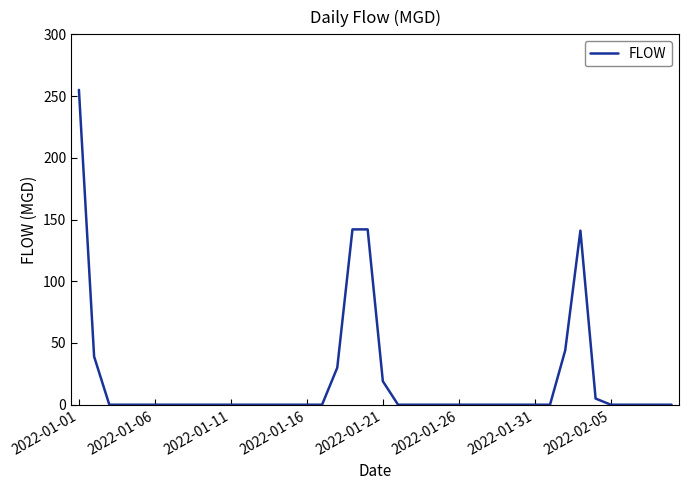

What is the maximum value shown in the chart?

255